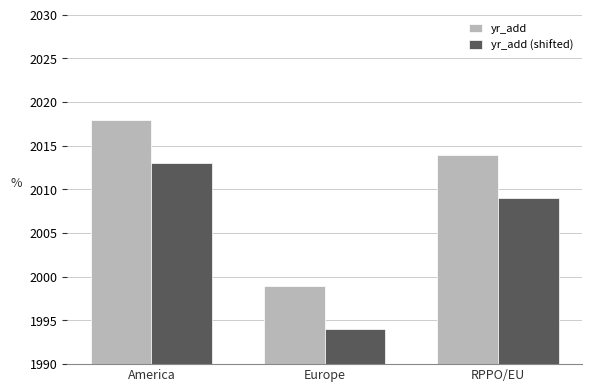

At which label does yr_add reach its minimum?

Europe